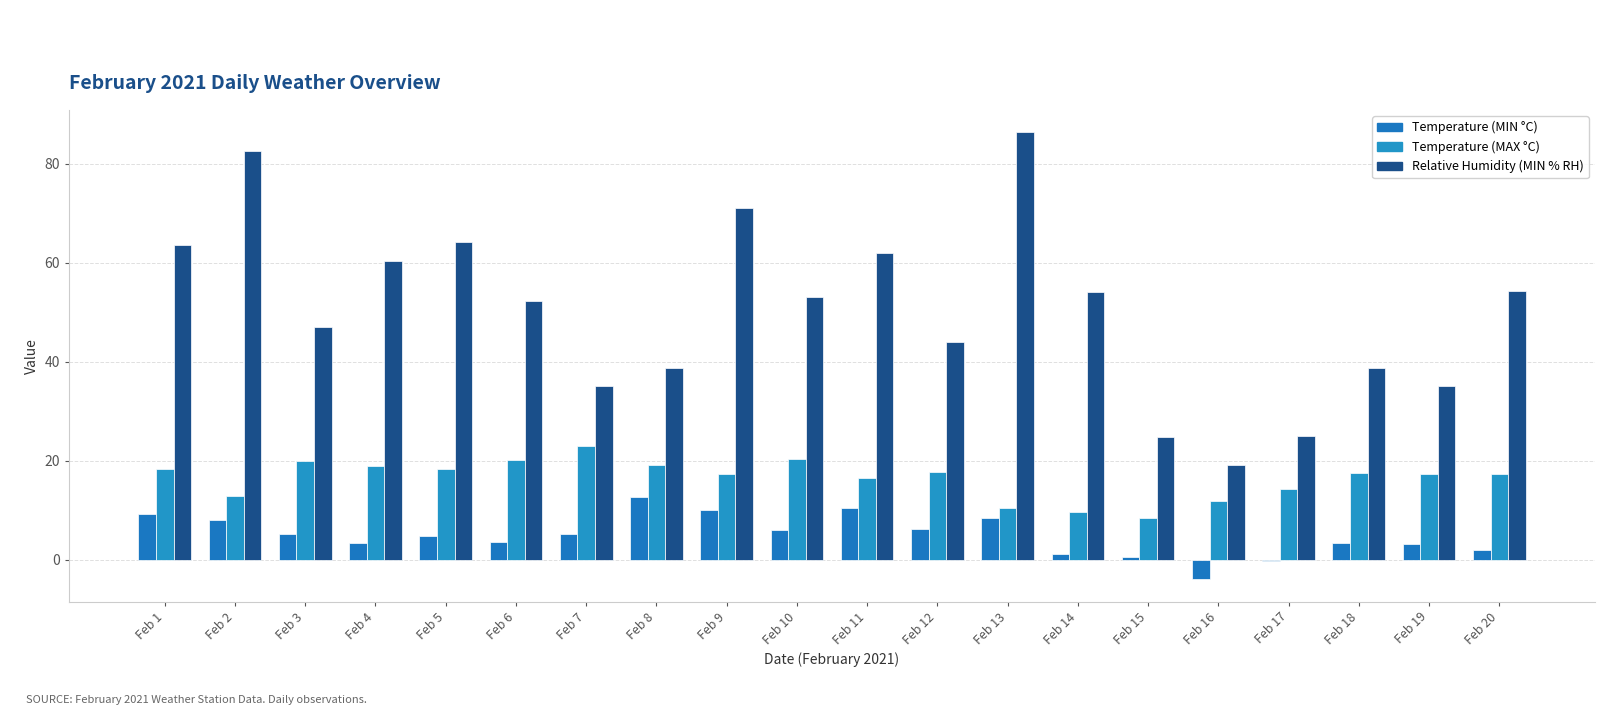

Reading left to right, list all the values displayed in this chart.

Temperature (MIN °C): 9.2	8.1	5.2	3.5	4.8	3.7	5.2	12.7	10.1	6.1	10.4	6.2	8.5	1.2	0.6	-3.9	-0.3	3.4	3.2	2.0
Temperature (MAX °C): 18.4	13.0	19.9	19.0	18.3	20.1	23.1	19.1	17.4	20.3	16.6	17.8	10.5	9.6	8.4	11.9	14.3	17.5	17.3	17.3
Relative Humidity (MIN % RH): 63.6	82.6	47.0	60.4	64.3	52.3	35.2	38.8	71.0	53.1	62.0	44.1	86.4	54.1	24.8	19.2	25.1	38.8	35.2	54.3